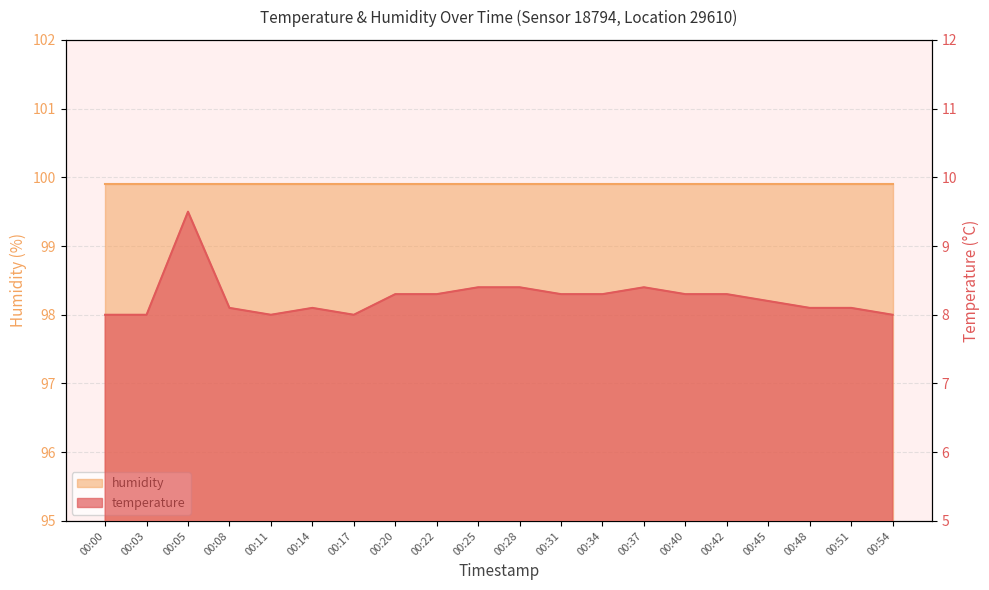

What is the difference between the maximum and minimum values?

1.5